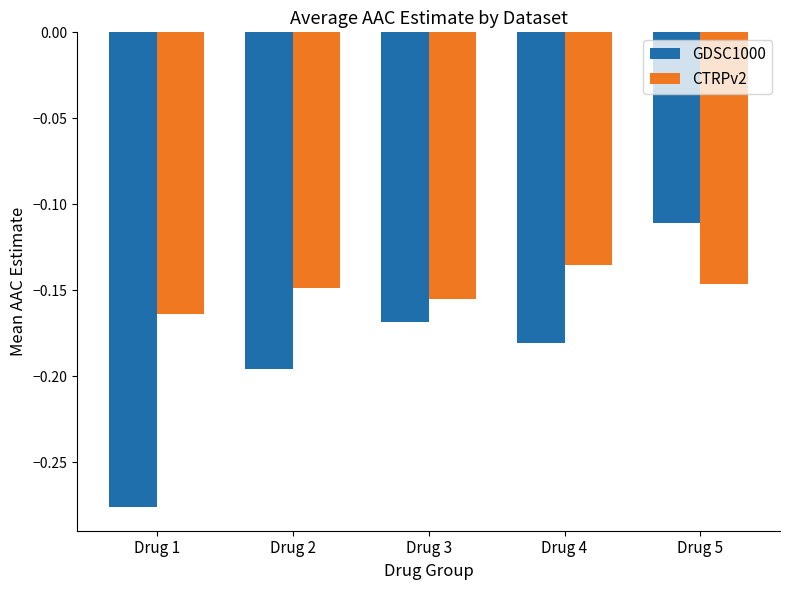

How many distinct data groups are displayed?

2